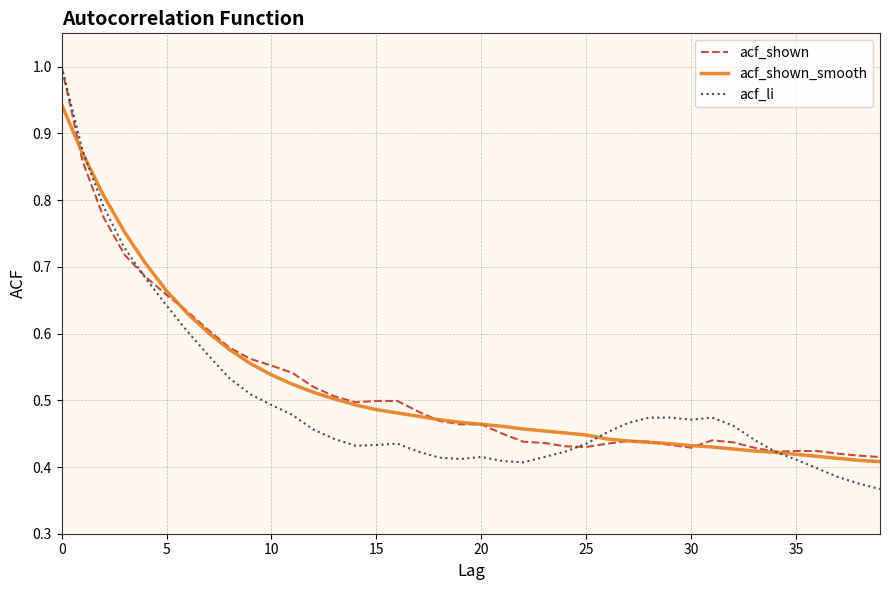

What is the maximum value shown in the chart?

1.0